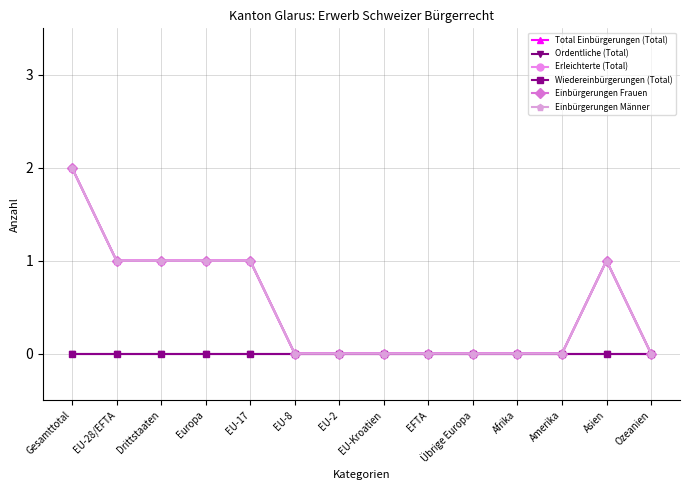

What is the label of the 11th point from the right?

Europa